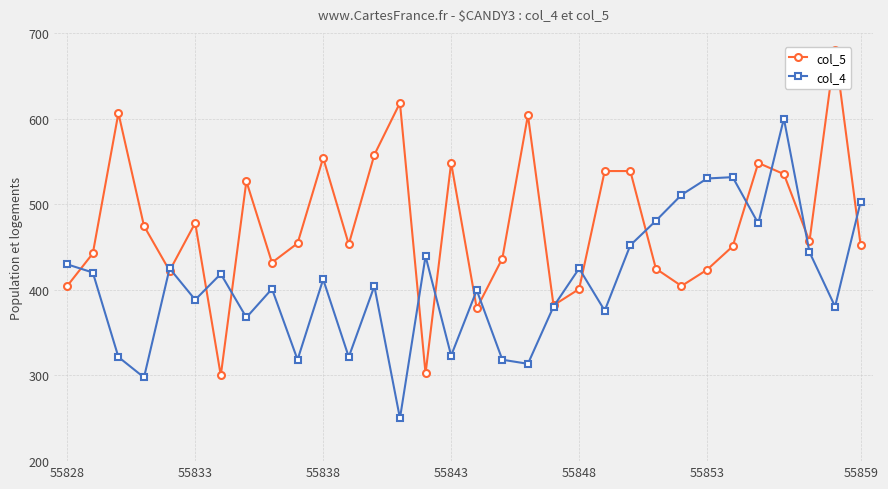

How many times do col_5 and col_4 cross each other?

16